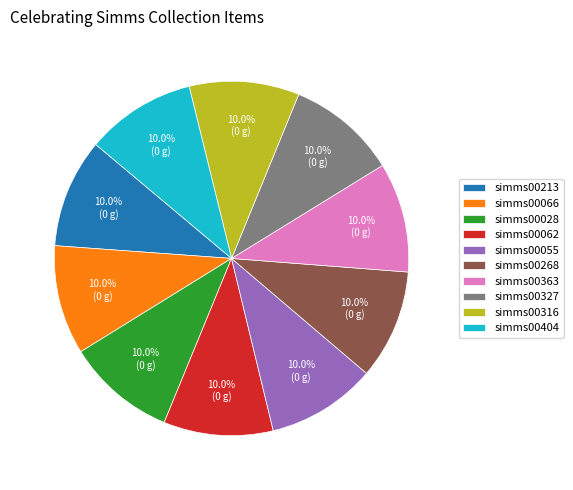

Is there a majority slice in this chart?

No